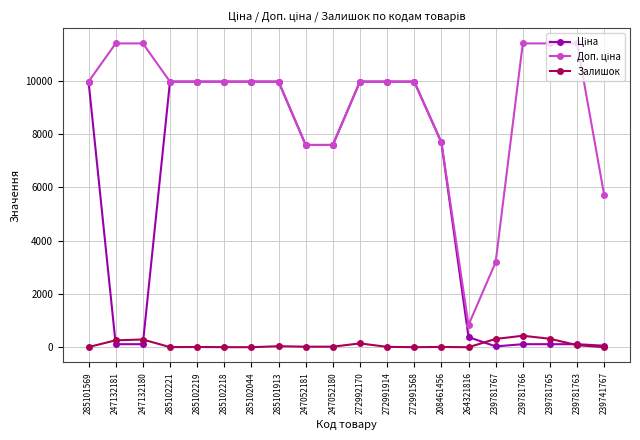

What is the difference between the maximum and minimum values in the Залишок series?

431.0